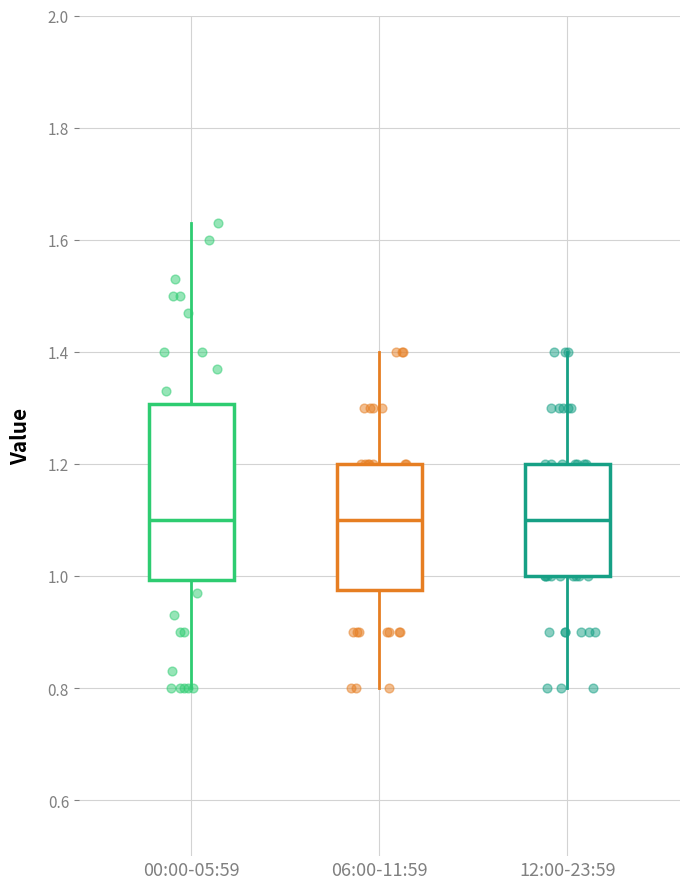

Reading left to right, transcribe this box plot: for each box, give where its median line is, the range the box spans, and where its two whiskers end, as read against the y-axis. The values are not printed on the chart, so give them approximately, as read against the axis.

00:00-05:59: median 1.10, box 1.00 to 1.30, whiskers 0.80 to 1.64
06:00-11:59: median 1.10, box 0.98 to 1.20, whiskers 0.80 to 1.40
12:00-23:59: median 1.10, box 1.00 to 1.20, whiskers 0.80 to 1.40